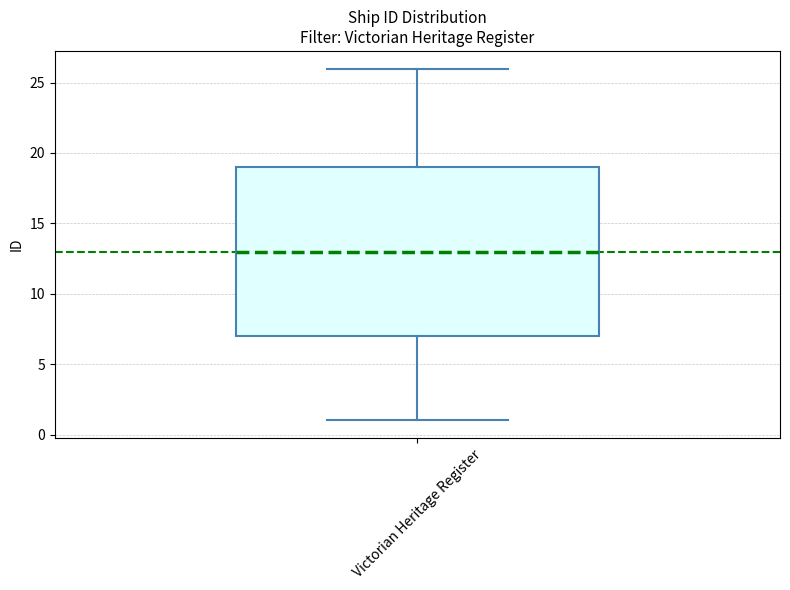

Where is the upper edge of the box for Victorian Heritage Register on the y-axis? The values are not printed on the chart, so give them approximately, as read against the axis.

19